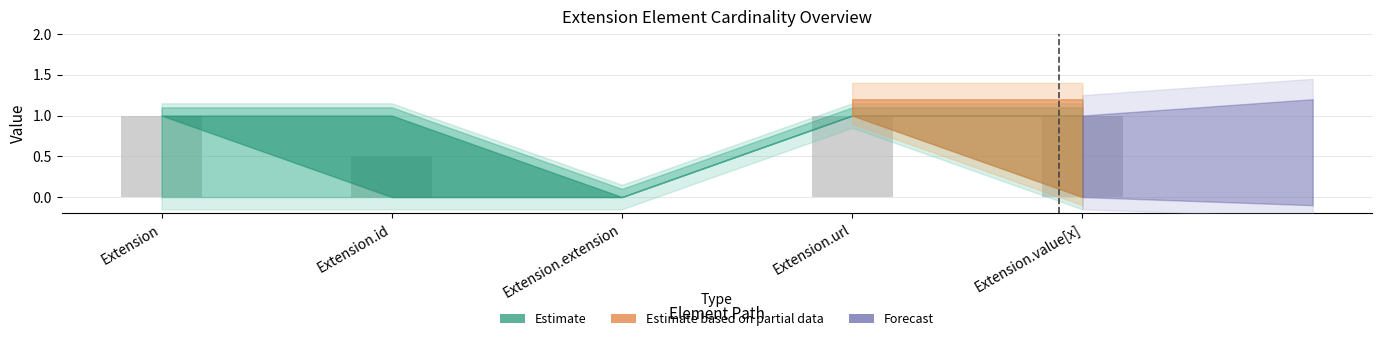

What is the greatest value displayed?

1.0